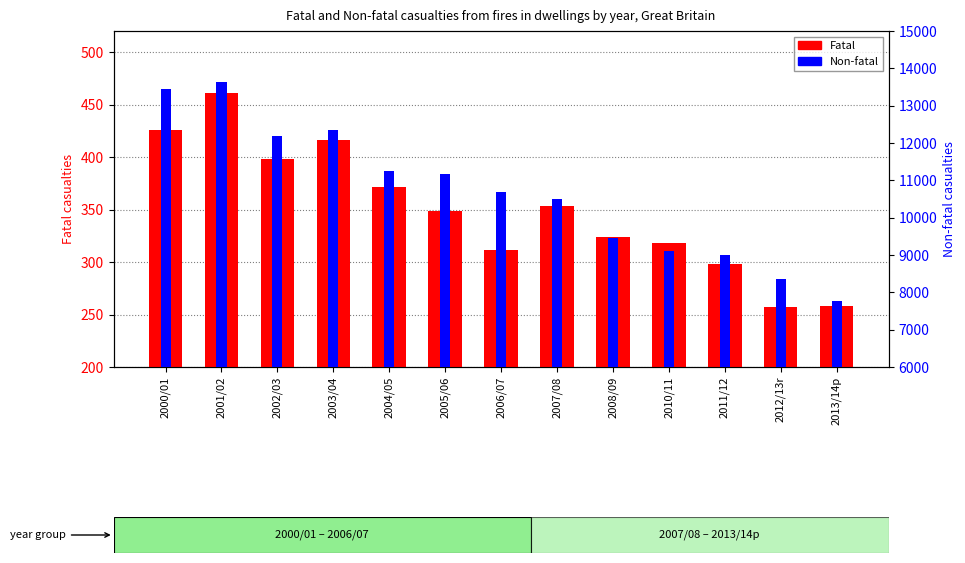

Reading left to right, extract all data points from this chart.

Fatal: 2000/01=426	2001/02=461	2002/03=398	2003/04=416	2004/05=371	2005/06=349	2006/07=311	2007/08=353	2008/09=324	2010/11=318	2011/12=298	2012/13r=257	2013/14p=258
Non-fatal: 2000/01=13454	2001/02=13629	2002/03=12200	2003/04=12360	2004/05=11263	2005/06=11167	2006/07=10692	2007/08=10490	2008/09=9457	2010/11=9094	2011/12=9000	2012/13r=8349	2013/14p=7758